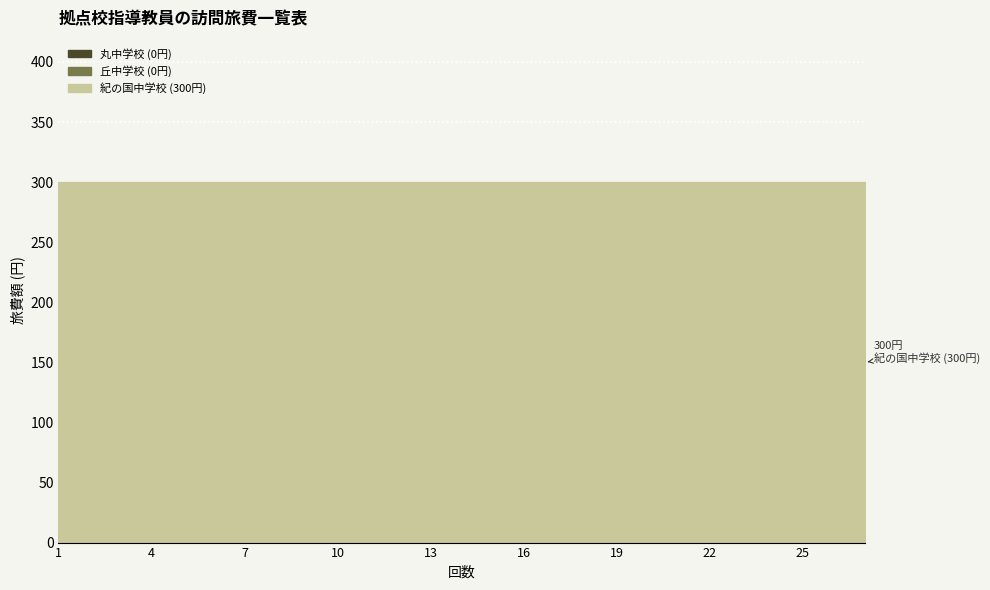

How many lines are shown in the chart?

3